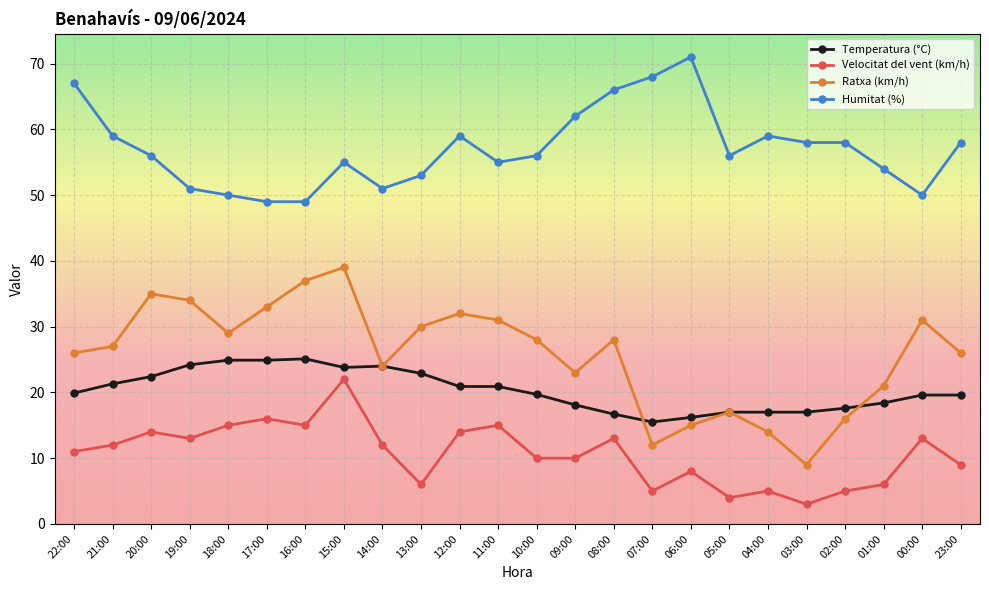

Which label corresponds to the largest value in the chart?

06:00